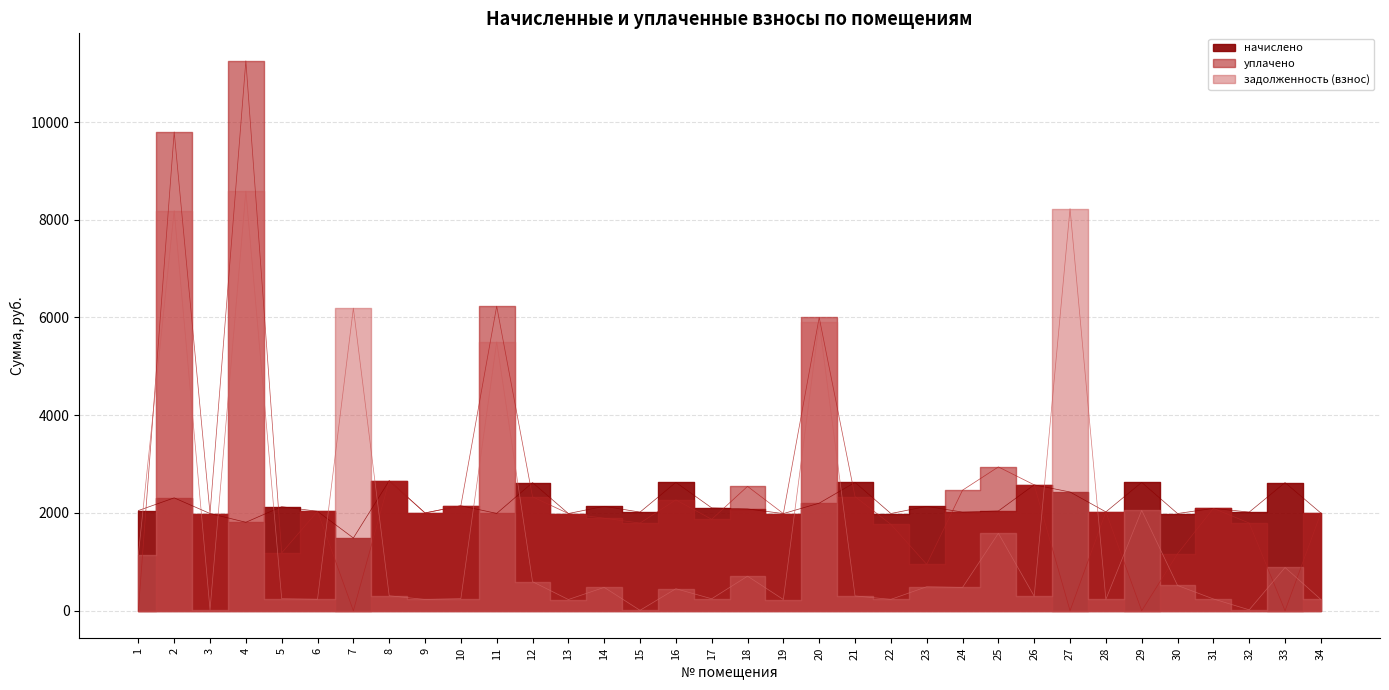

How many interior local peaks does the уплачено series have?

11